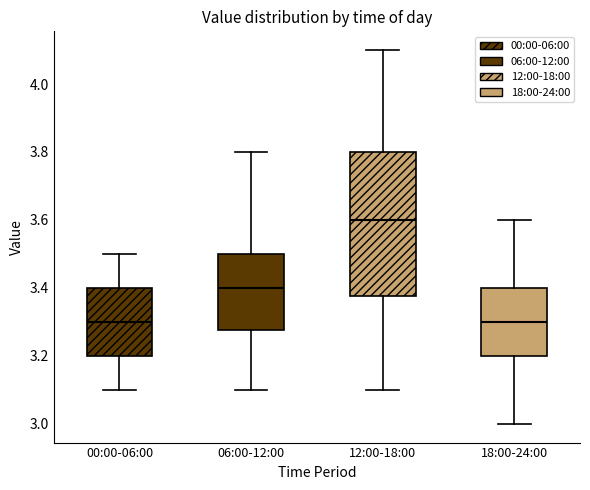

Reading left to right, read every box against the y-axis: the position of its median line, the range the box covers, and the ends of its whiskers. The values are not printed on the chart, so give them approximately, as read against the axis.

00:00-06:00: median 3.30, box 3.20 to 3.40, whiskers 3.10 to 3.50
06:00-12:00: median 3.40, box 3.28 to 3.50, whiskers 3.10 to 3.80
12:00-18:00: median 3.60, box 3.38 to 3.80, whiskers 3.10 to 4.10
18:00-24:00: median 3.30, box 3.20 to 3.40, whiskers 3.00 to 3.60